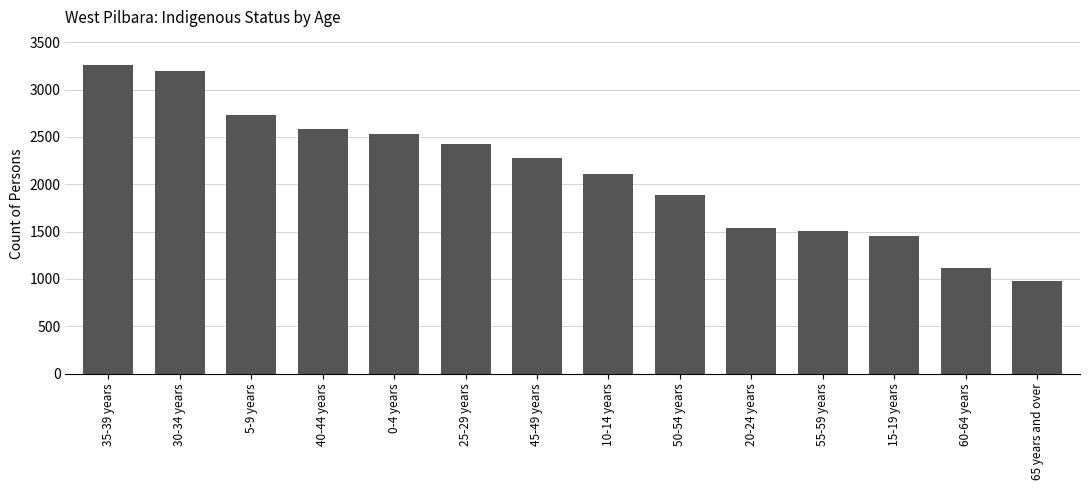

Read the value at 40-44 years, to the nearest 100.

2600